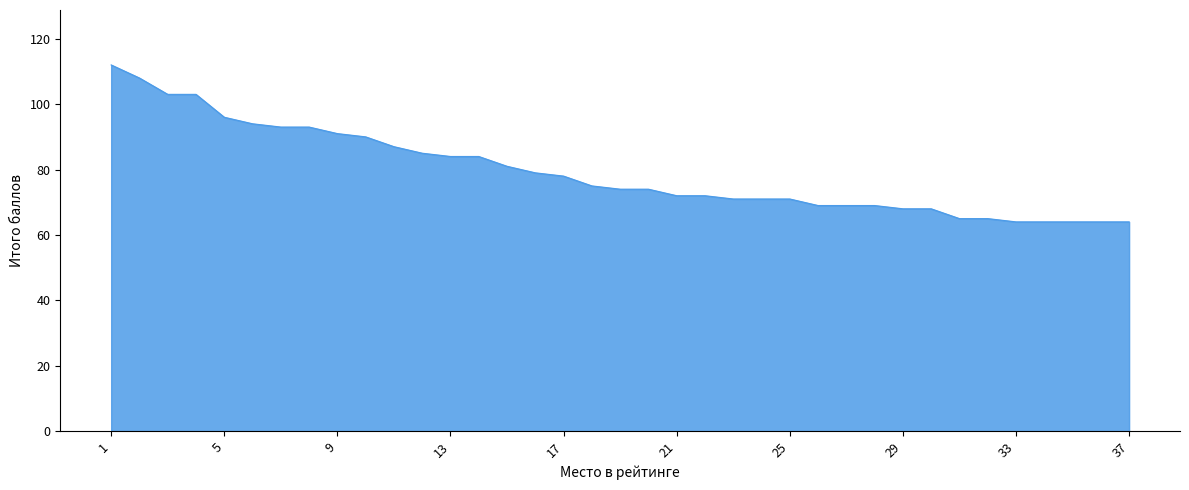

What is the difference between the maximum and minimum values?

48